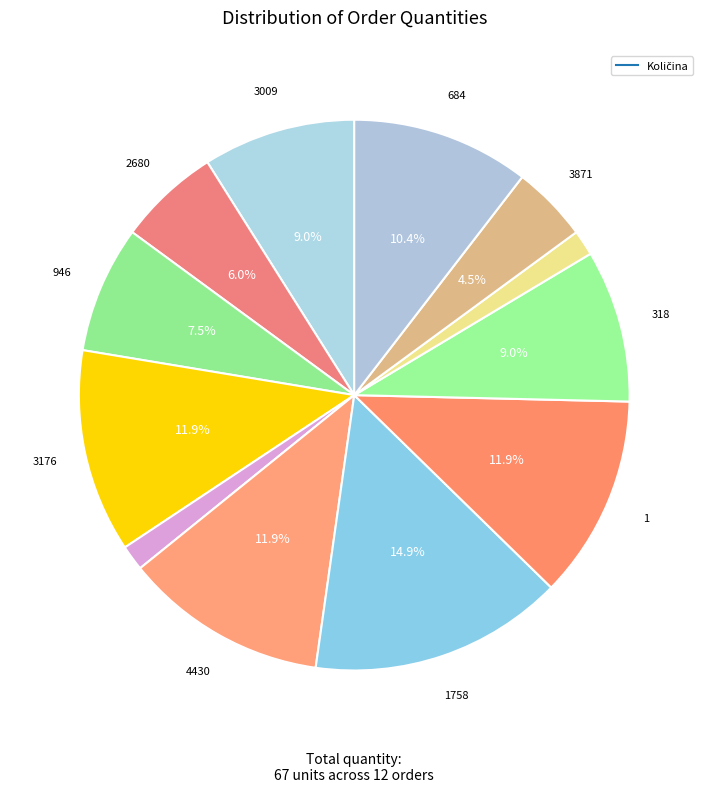

Count the number of slices in the pie.

12